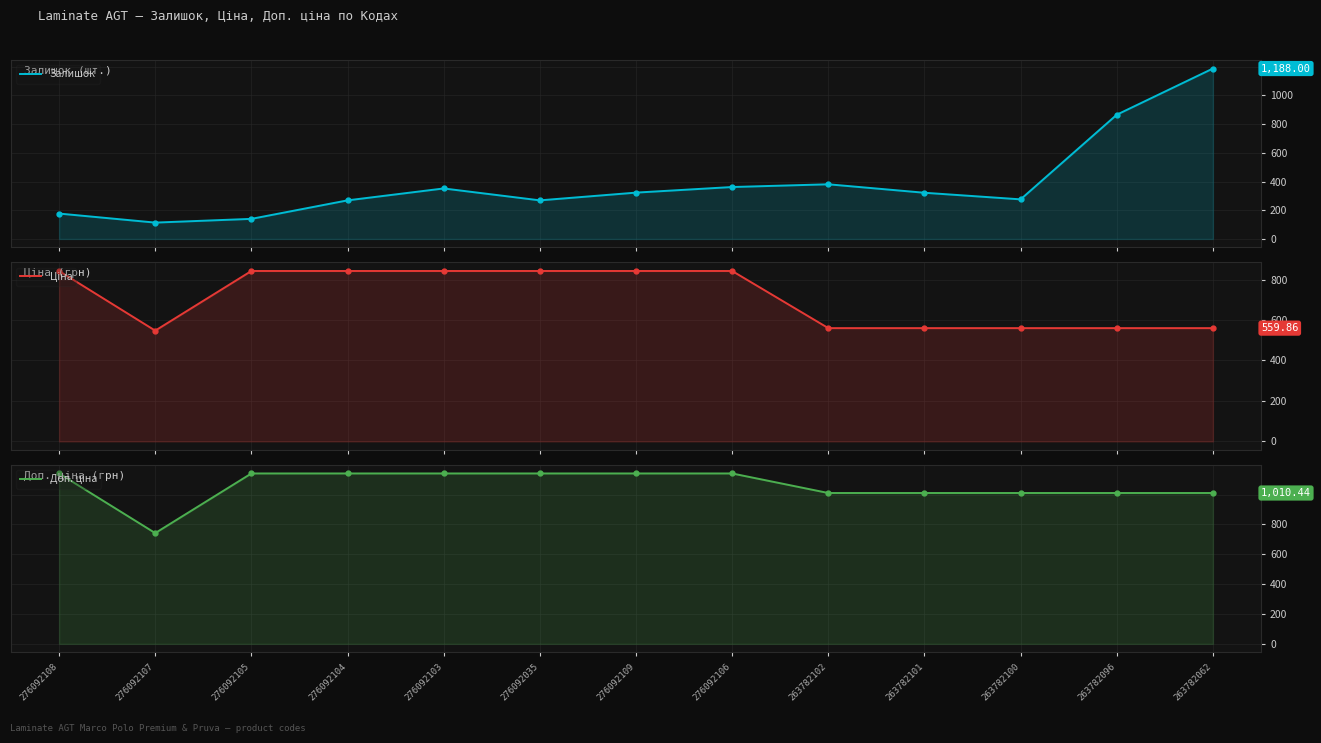

Which category has the lowest value across all series?

276092107